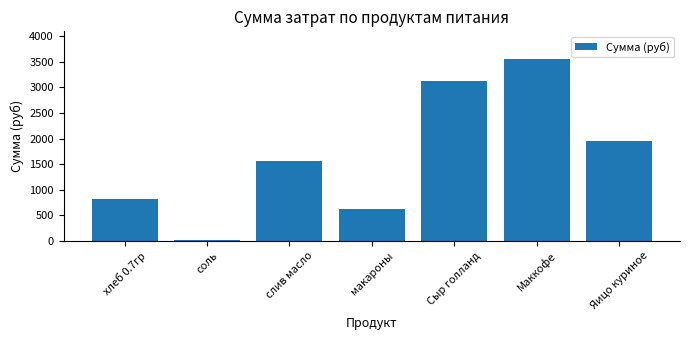

What is the difference between the values at Сыр голланд and Маккофе?

427.2